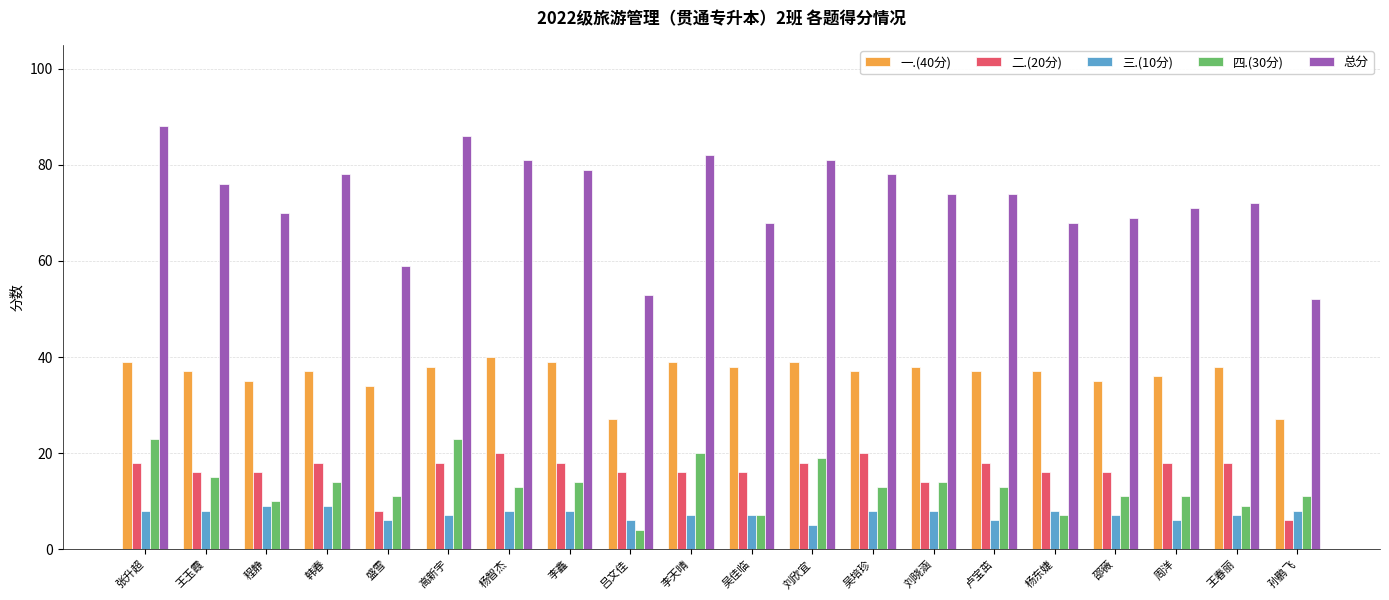

How many categories are shown in the chart?

20